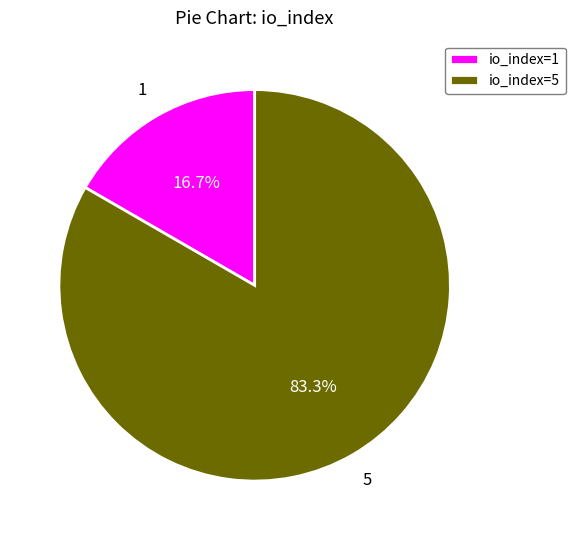

Which slice represents more than half of the pie?

io_index=5